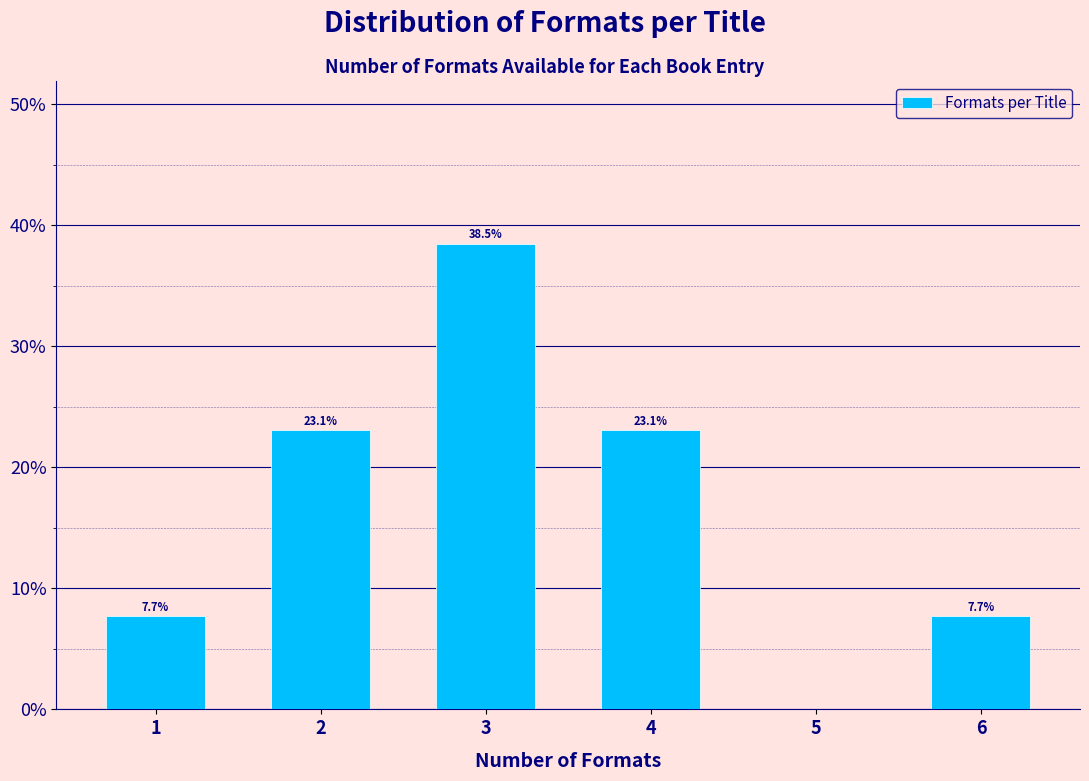

Reading left to right, what are all the values shown in this chart?

1=7.7	2=23.1	3=38.5	4=23.1	5=0.0	6=7.7